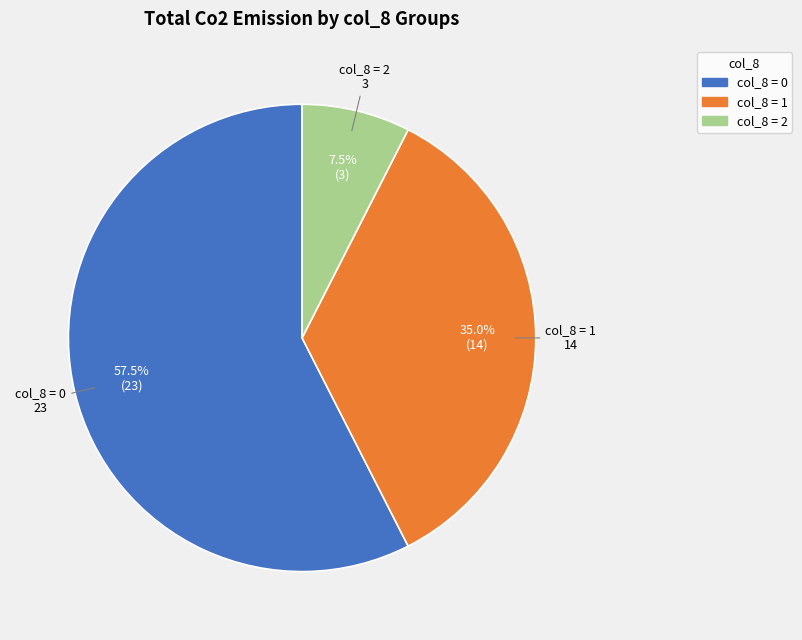

Count the number of slices in the pie.

3